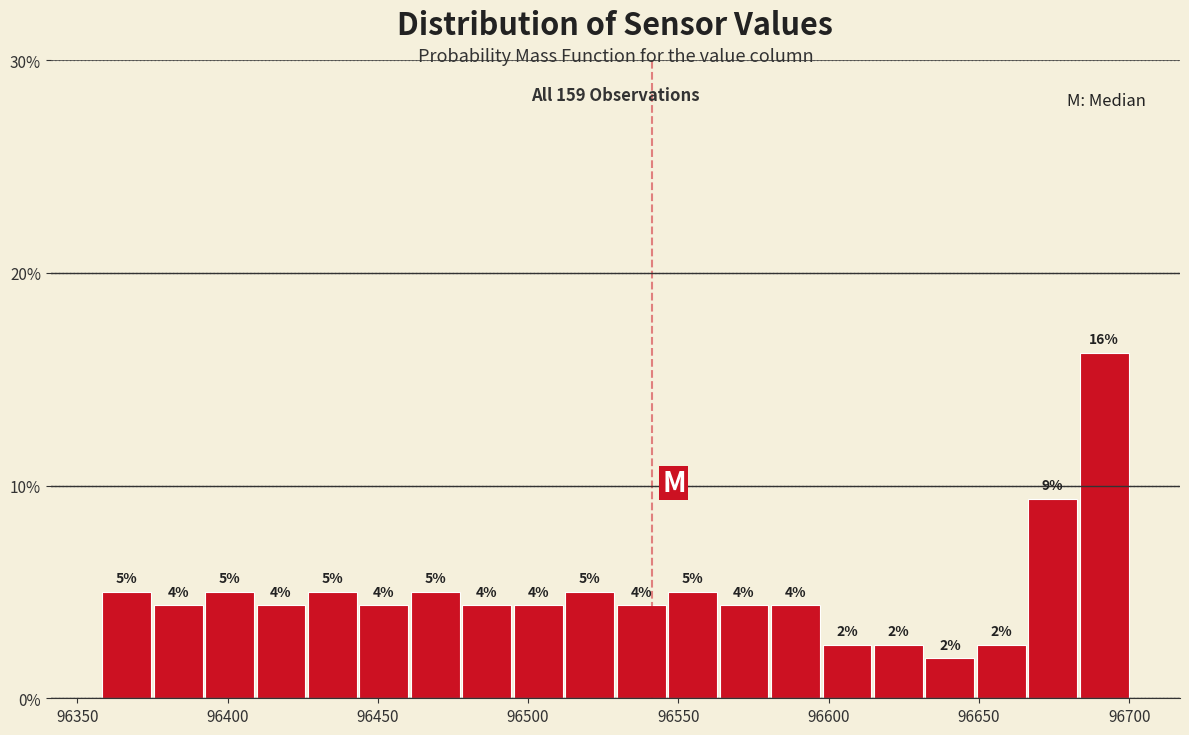

Around what value on the x-axis is the tallest bar? Give the approximate position of its centre, as read against the axis.

96690